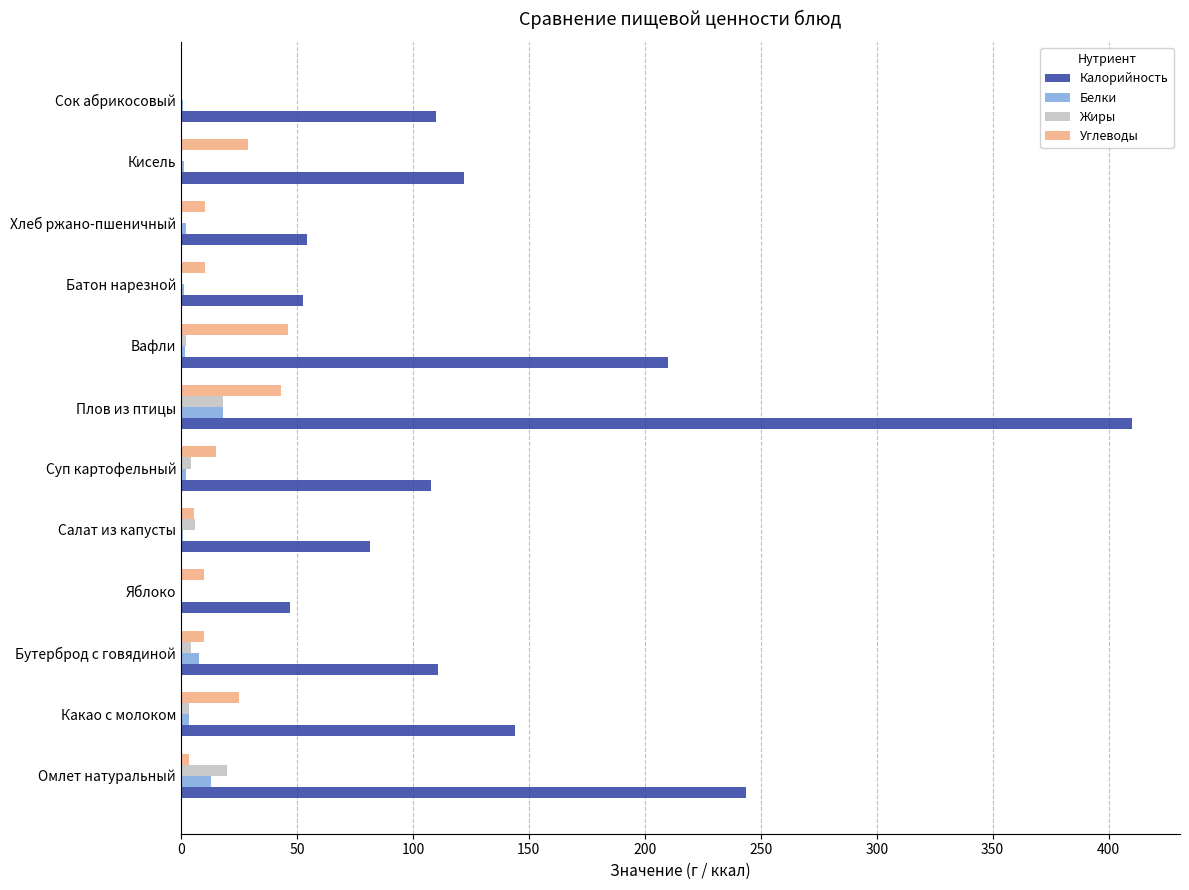

Between Яблоко and Сок абрикосовый, which series saw the biggest shift?

Калорийность